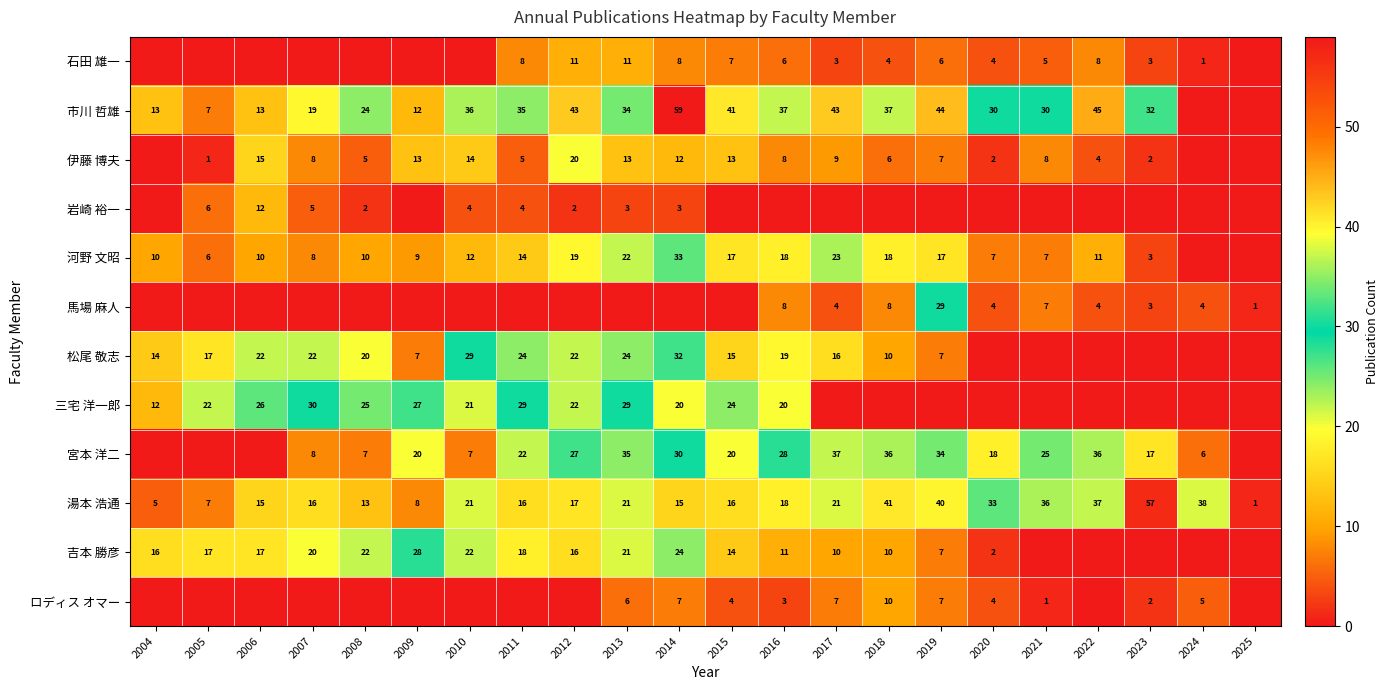

How many series are shown in this chart?

12